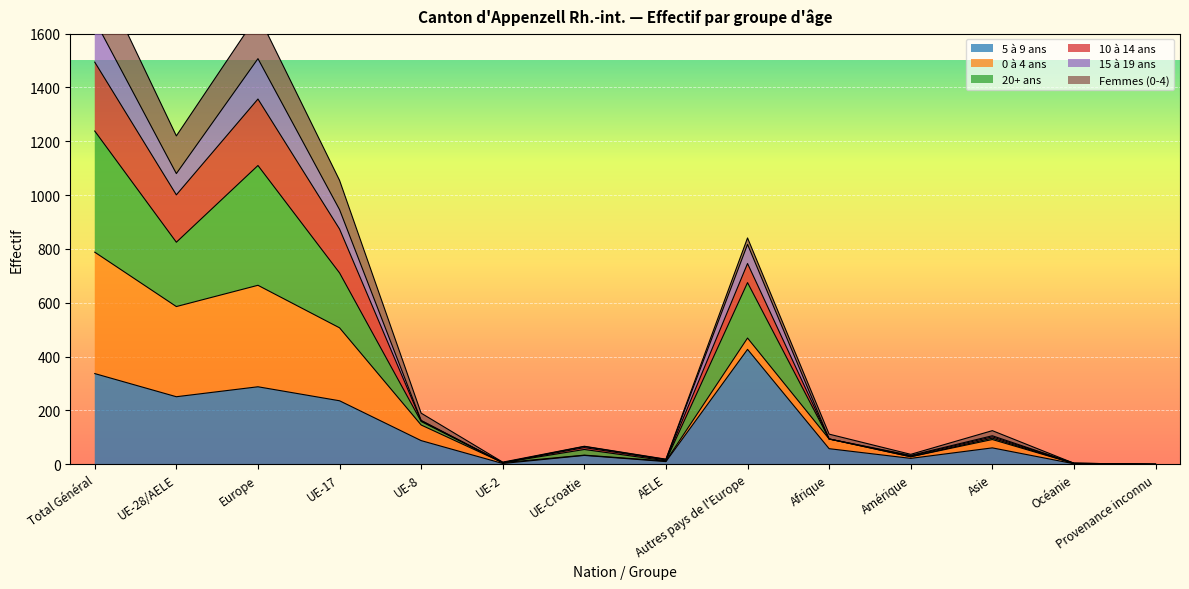

Count the number of categories in the chart.

14